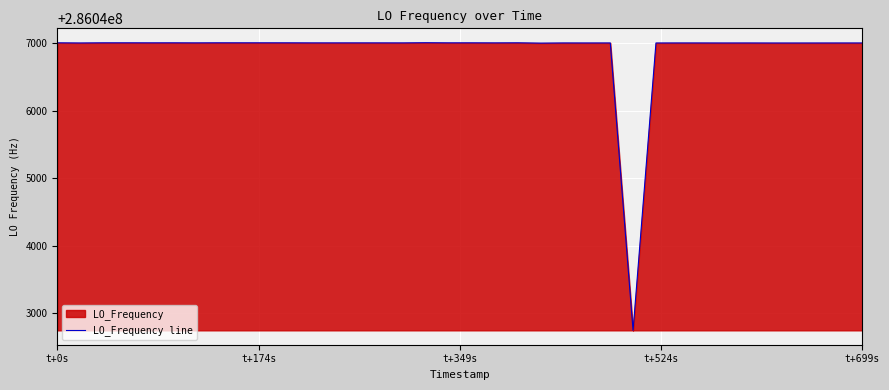

What is the greatest value displayed?

286047004.0